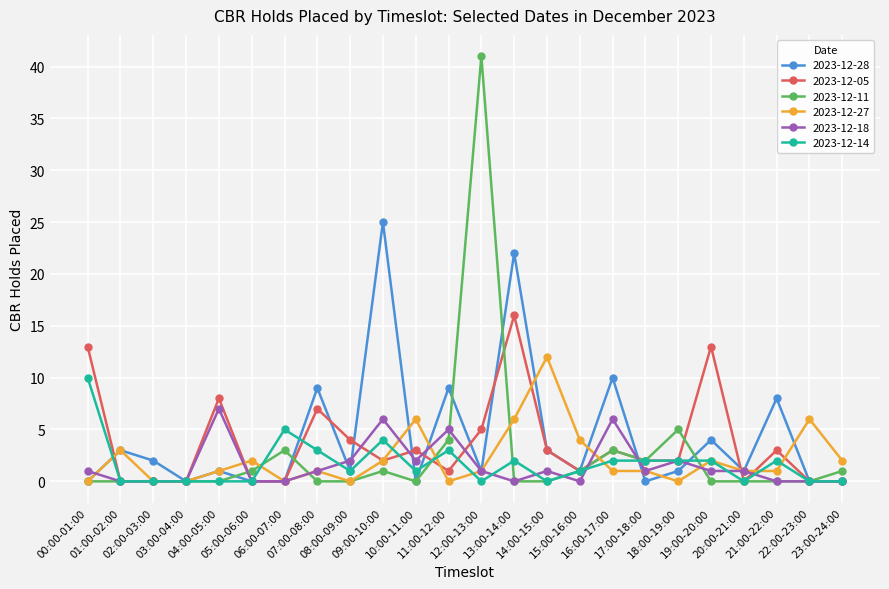

True or false: 2023-12-18 has more than 0 interior local peaks.

True